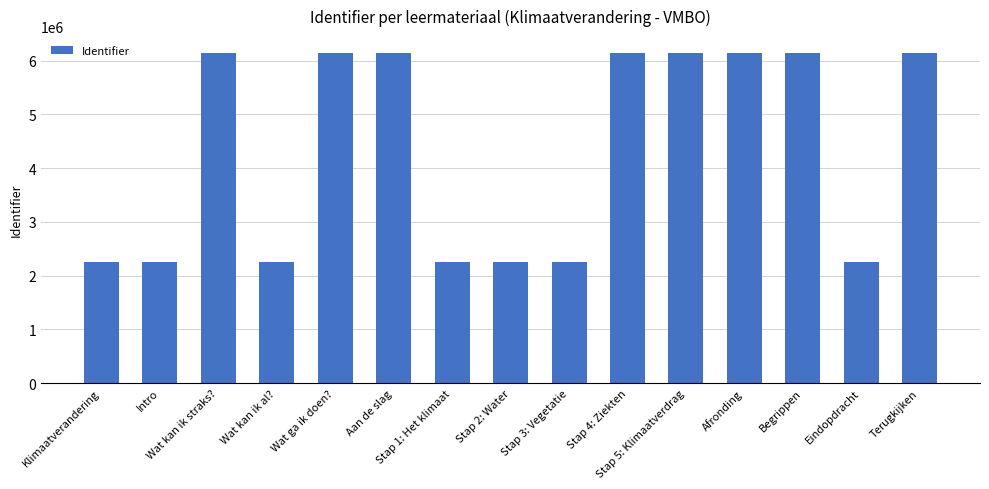

What is the greatest value displayed?

6148298